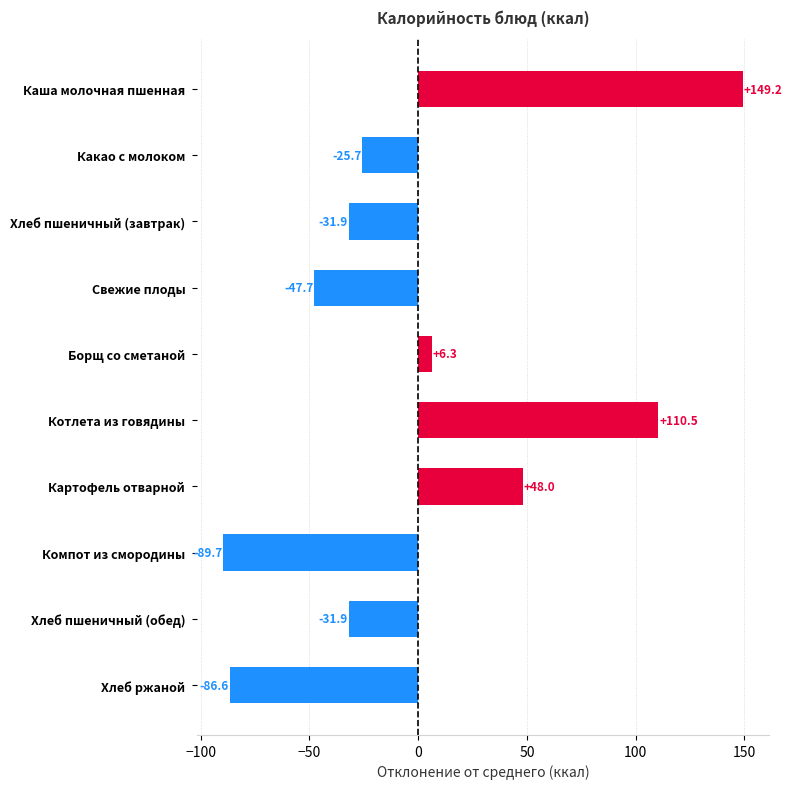

Is it true that the value at Котлета из говядины is 49.0?

False